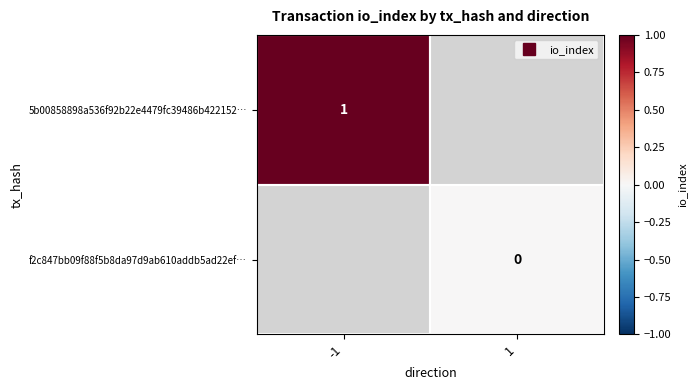

Rank the series by their maximum value, from highest to lowest.

5b00858898a536f92b22e4479fc39486b422152…, f2c847bb09f88f5b8da97d9ab610addb5ad22ef…